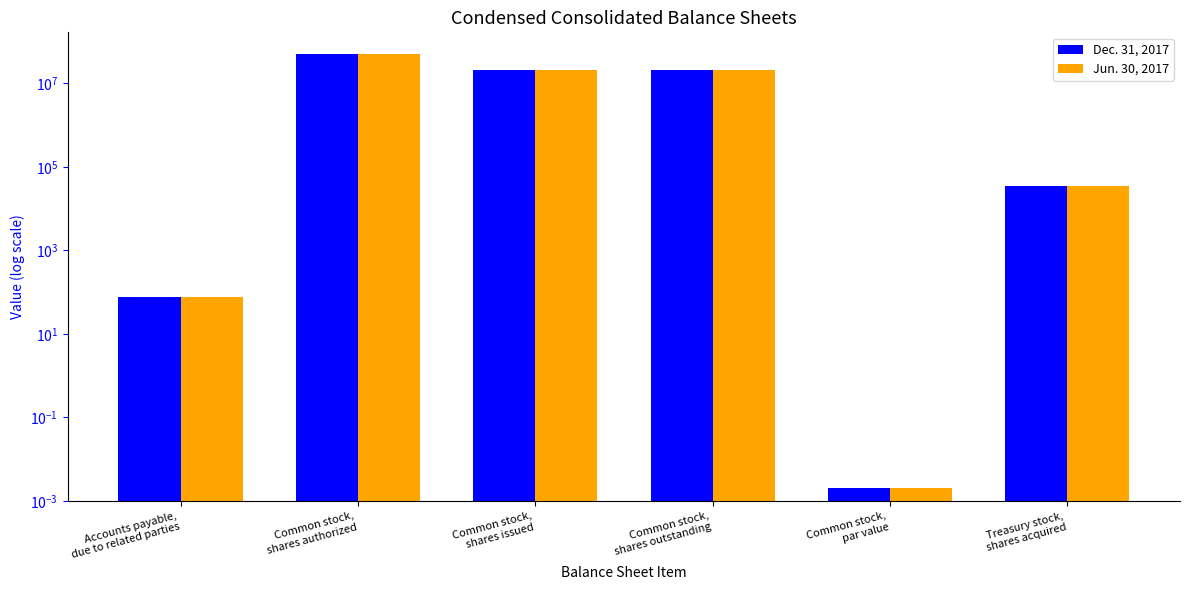

What is the difference between the Jun. 30, 2017 values at Common stock,
shares authorized and Treasury stock,
shares acquired?

49965100.0